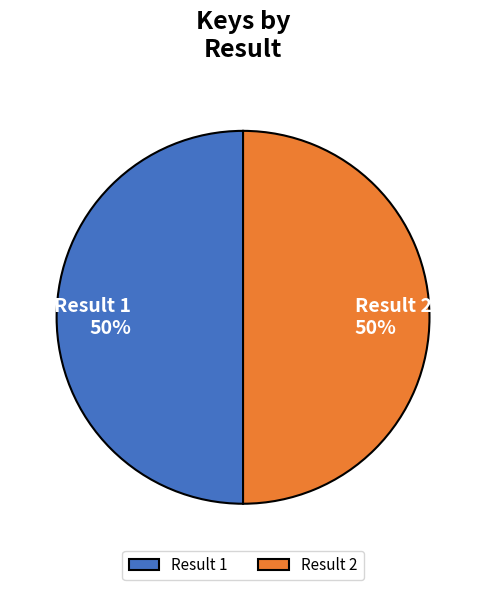

Approximately how many times larger is the value at Result 1 compared to Result 2?

1.0